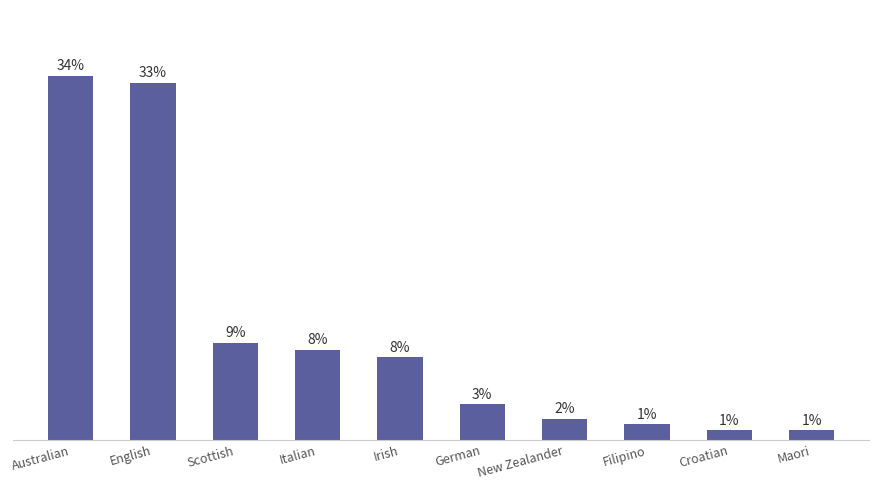

The chart shows a value of 21 at Croatian. True or false?

False